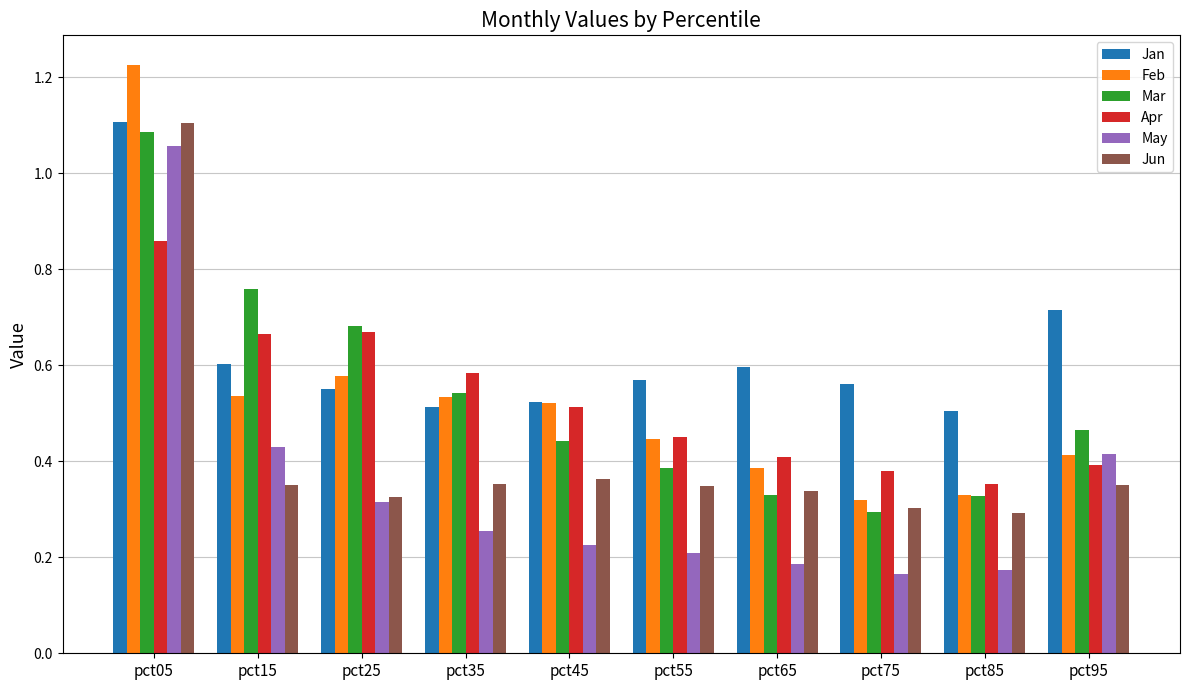

At which category does the chart reach its peak across all series?

pct05